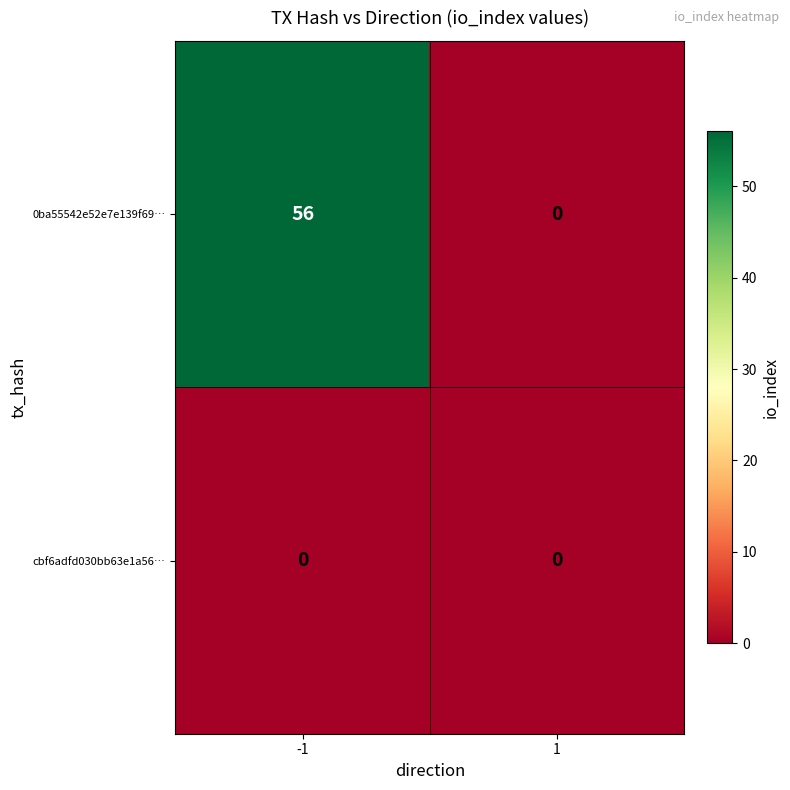

Reading left to right, list all the values displayed in this chart.

0ba55542e52e7e139f69…: -1=56	1=0
cbf6adfd030bb63e1a56…: -1=0	1=0